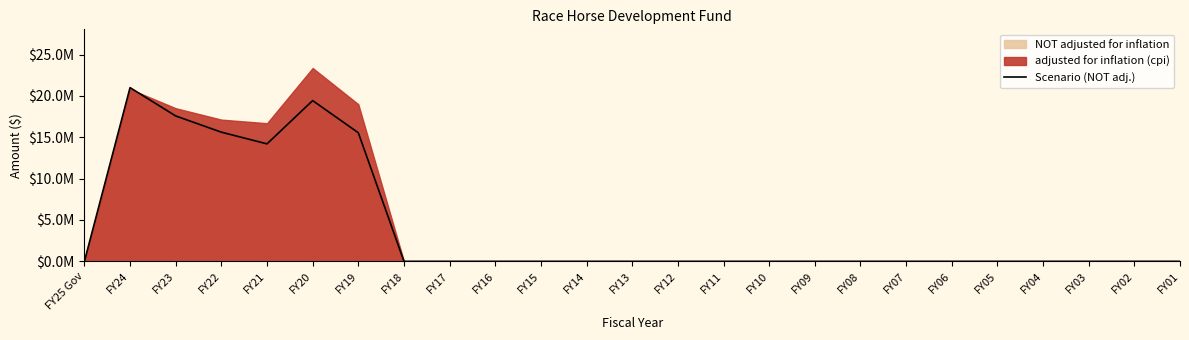

Rank the categories by value from lowest to highest.

FY25 Gov, FY18, FY17, FY16, FY15, FY14, FY13, FY12, FY11, FY10, FY09, FY08, FY07, FY06, FY05, FY04, FY03, FY02, FY01, FY21, FY19, FY22, FY23, FY20, FY24